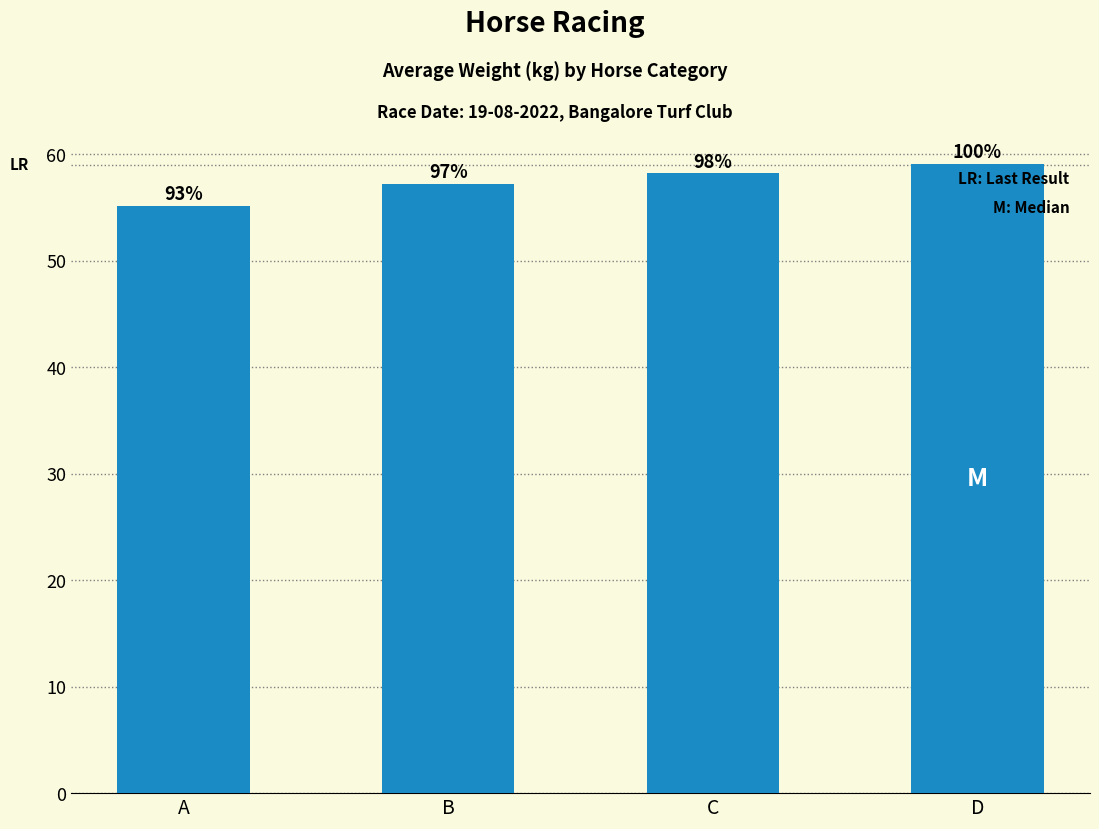

Rank the categories by value from highest to lowest.

D, C, B, A